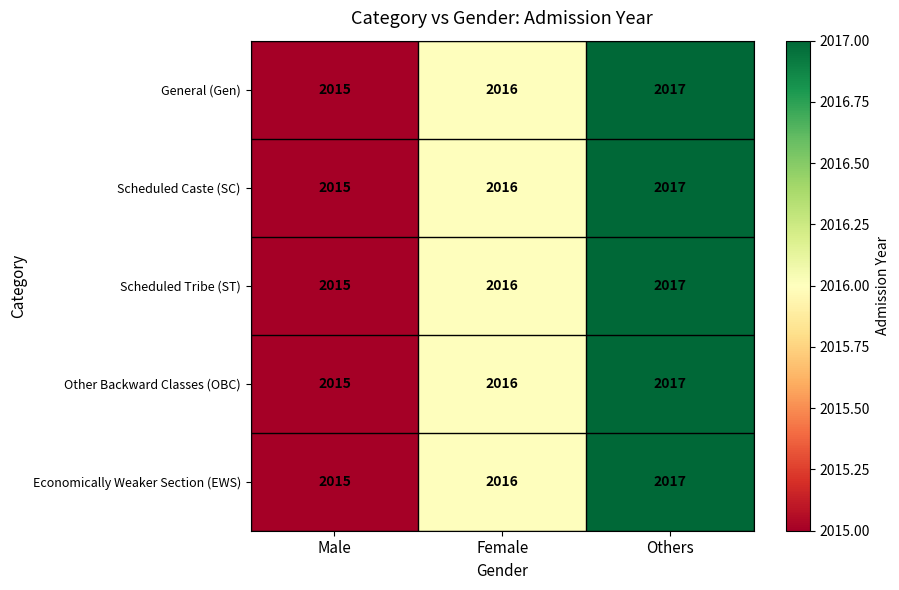

Reading left to right, what are all the values shown in this chart?

General (Gen): 2015	2016	2017
Scheduled Caste (SC): 2015	2016	2017
Scheduled Tribe (ST): 2015	2016	2017
Other Backward Classes (OBC): 2015	2016	2017
Economically Weaker Section (EWS): 2015	2016	2017